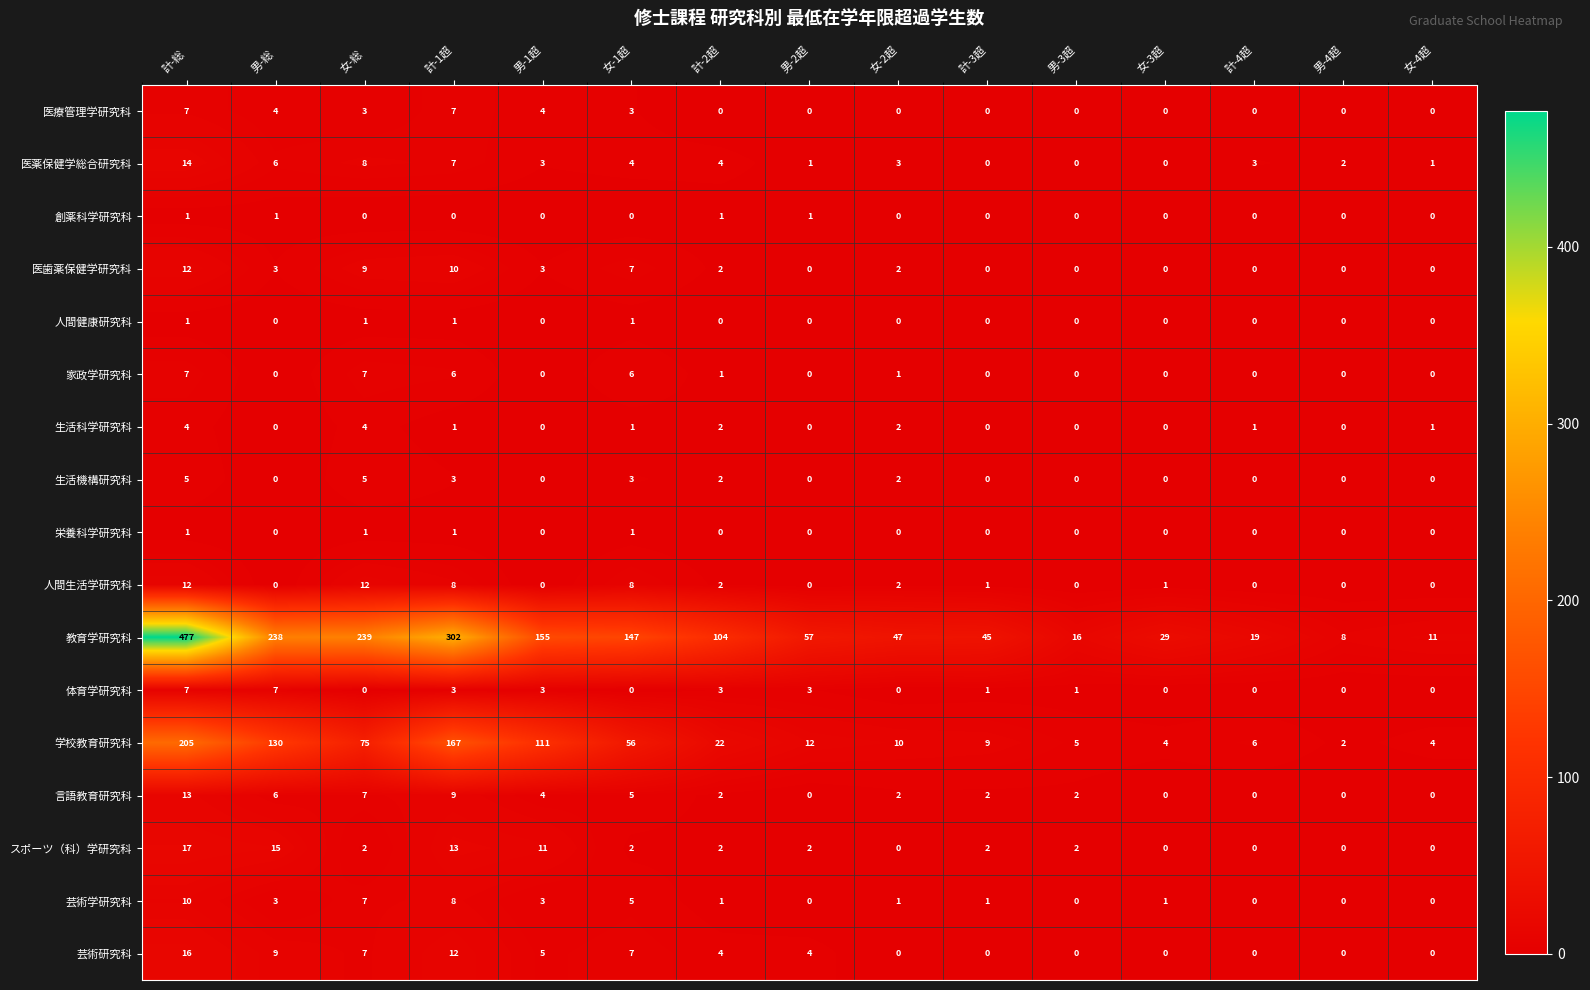

True or false: 家政学研究科 has a value of 6 at 女-1超.

True